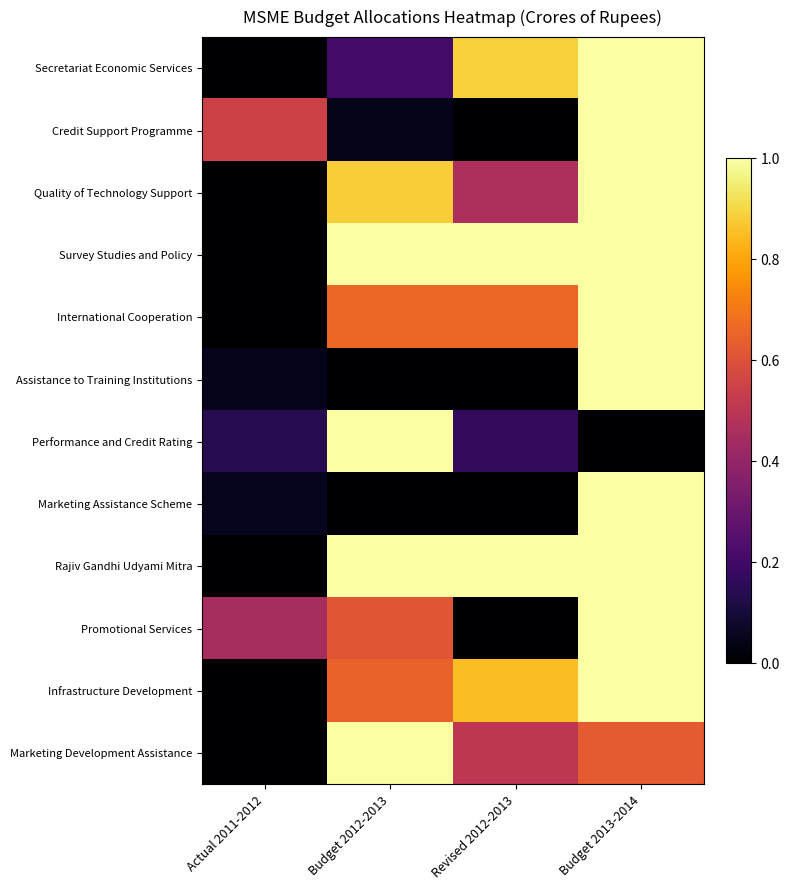

Rank the series at Budget 2013-2014 from highest to lowest value.

Secretariat Economic Services, Credit Support Programme, Quality of Technology Support, Survey Studies and Policy, International Cooperation, Assistance to Training Institutions, Marketing Assistance Scheme, Rajiv Gandhi Udyami Mitra, Promotional Services, Infrastructure Development, Marketing Development Assistance, Performance and Credit Rating